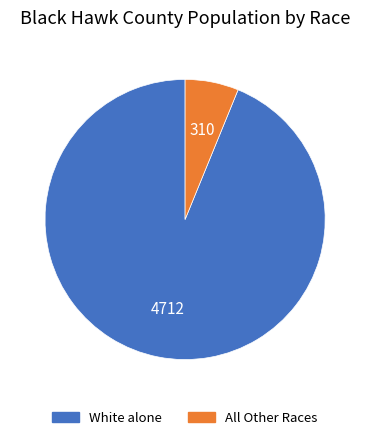

Is there any slice that represents more than half of the pie?

Yes